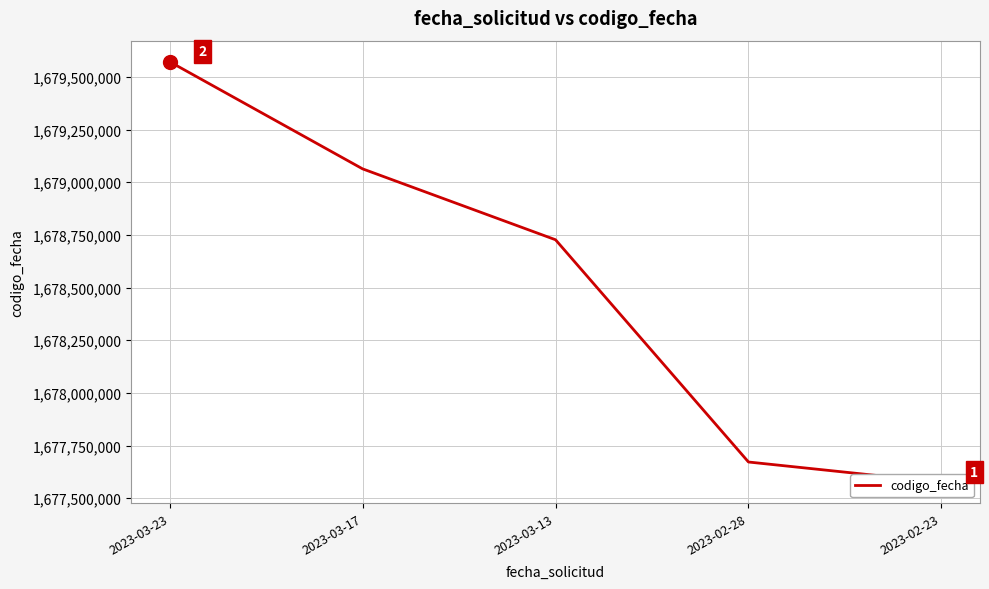

Rank the categories by value from lowest to highest.

2023-02-23, 2023-02-28, 2023-03-13, 2023-03-17, 2023-03-23